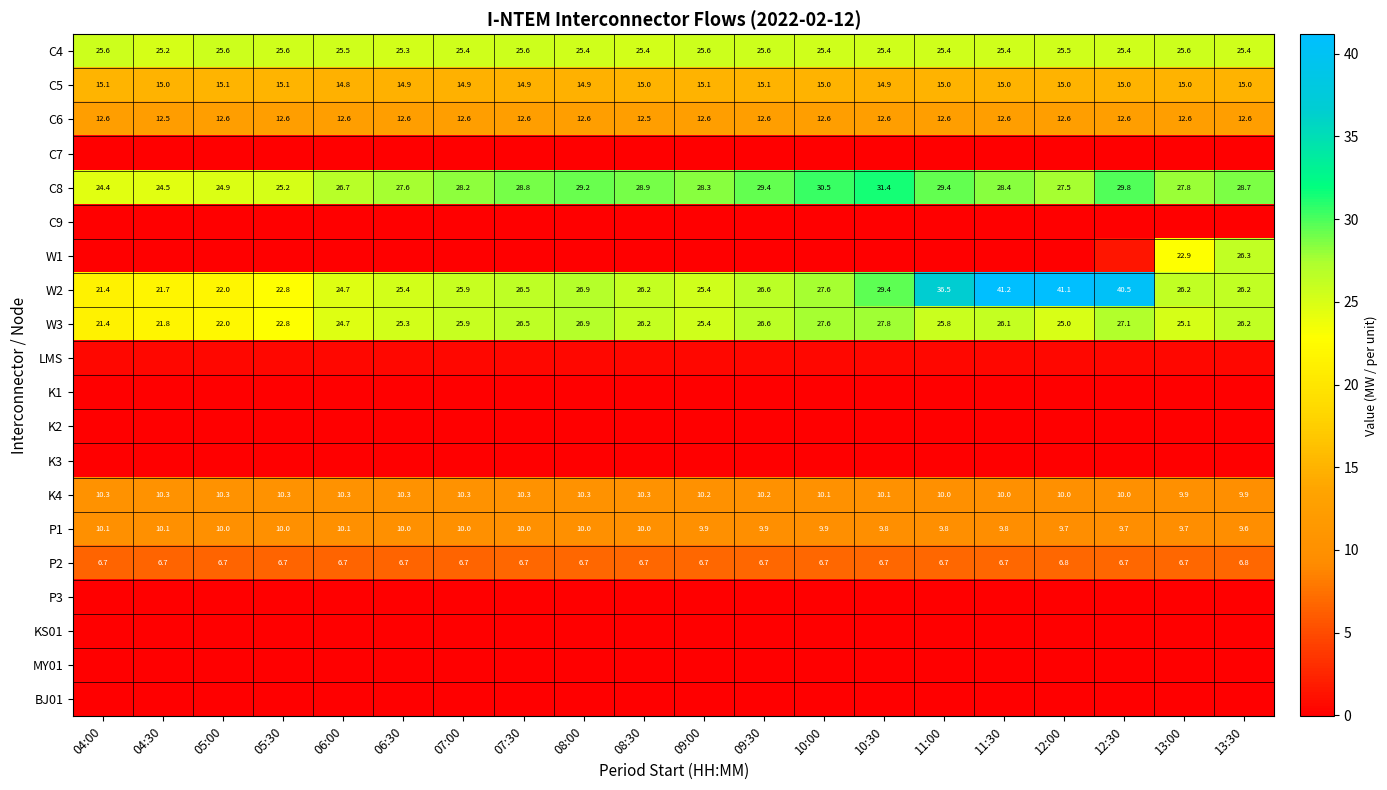

Count the number of categories in the chart.

20